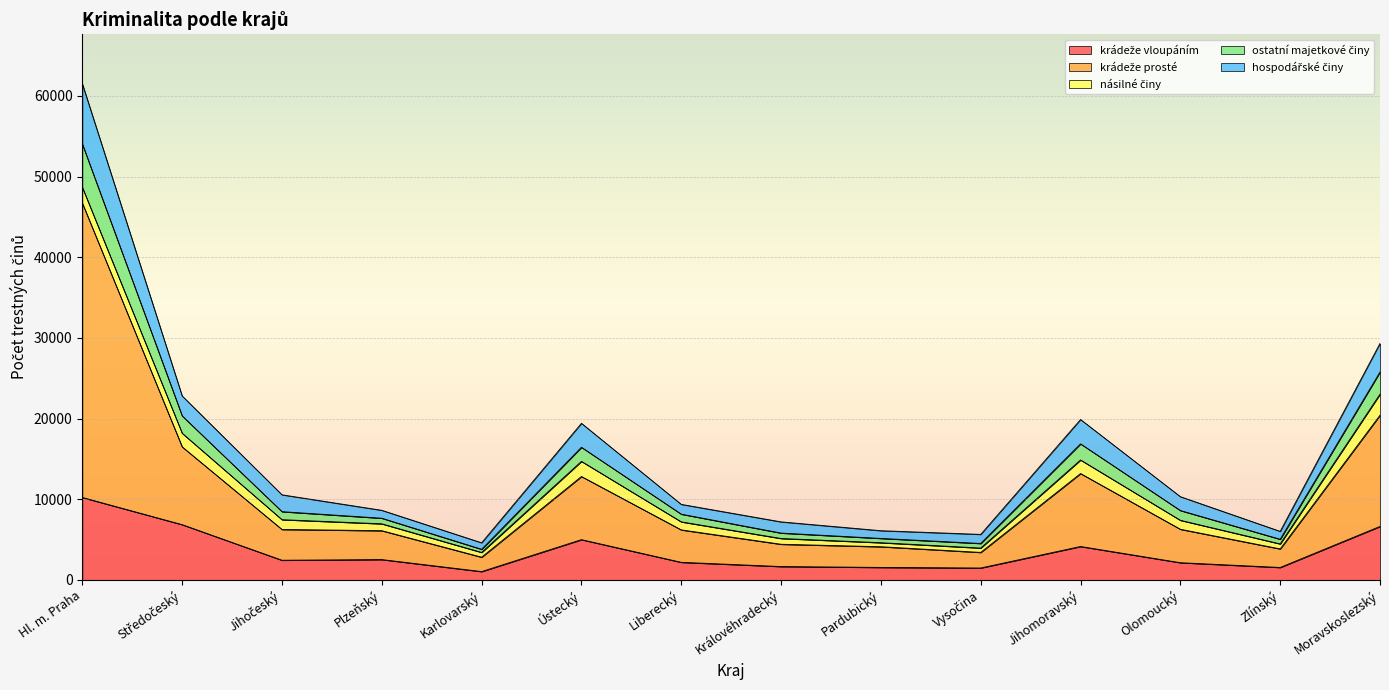

What is the greatest value displayed?

61497